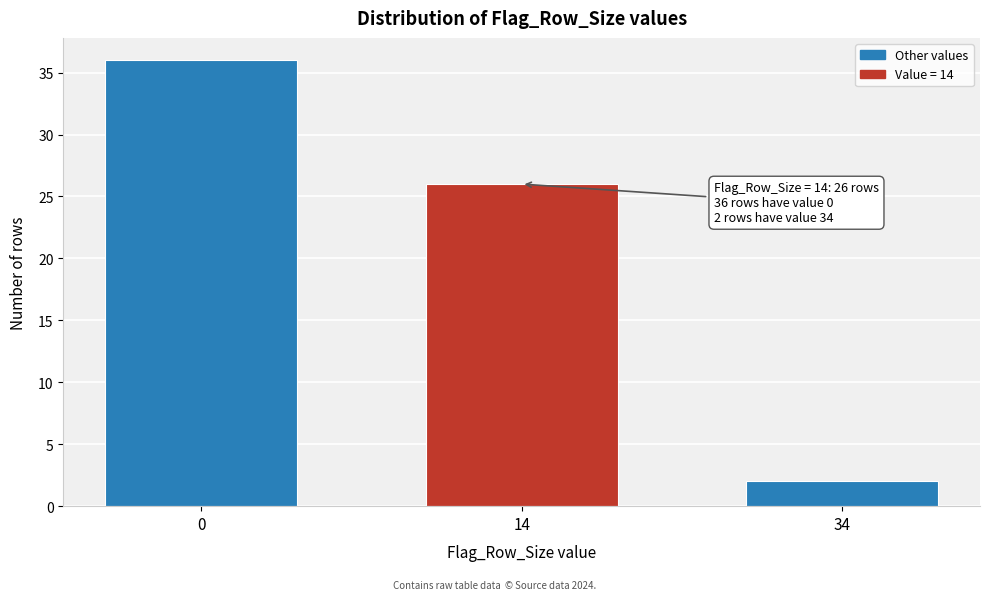

Reading left to right, transcribe all the data shown in this chart.

36	26	2